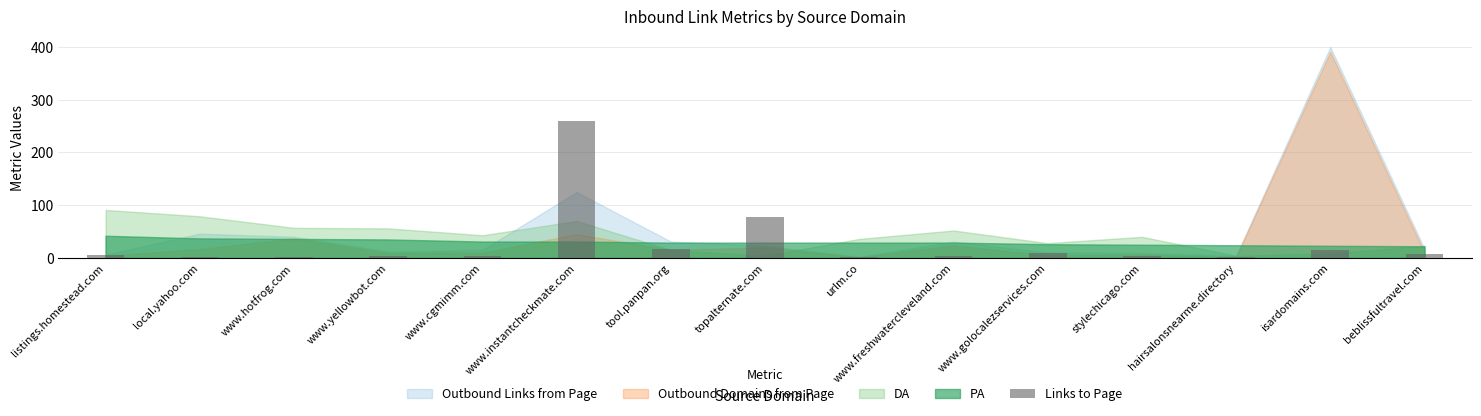

What is the sum of all values?

411